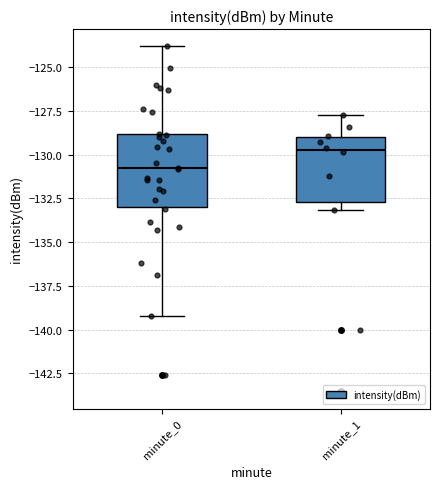

Where does the upper whisker of the box for minute_0 end on the y-axis? The values are not printed on the chart, so give them approximately, as read against the axis.

-124.0